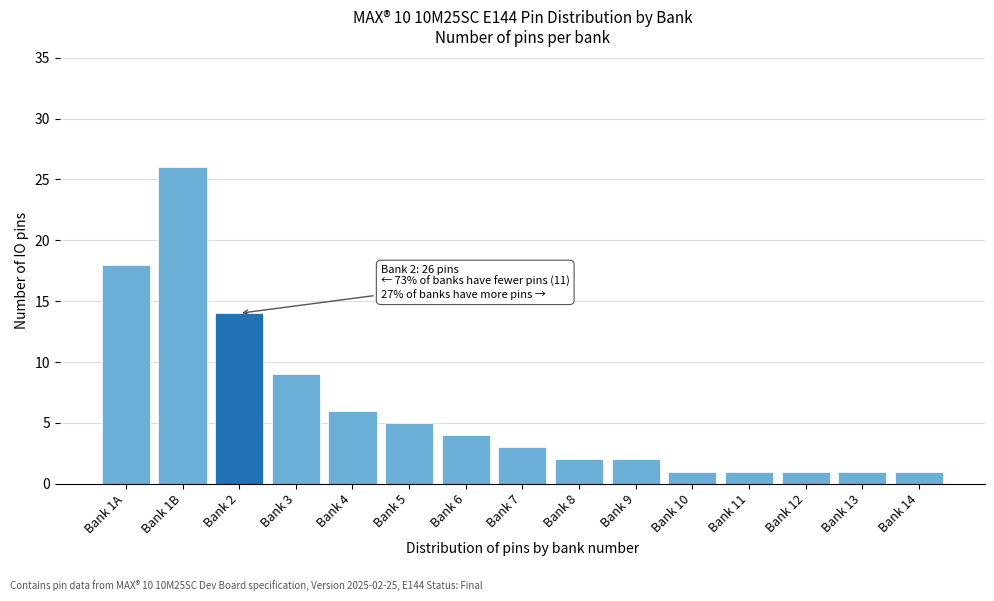

Reading left to right, list all the values displayed in this chart.

18	26	14	9	6	5	4	3	2	2	1	1	1	1	1